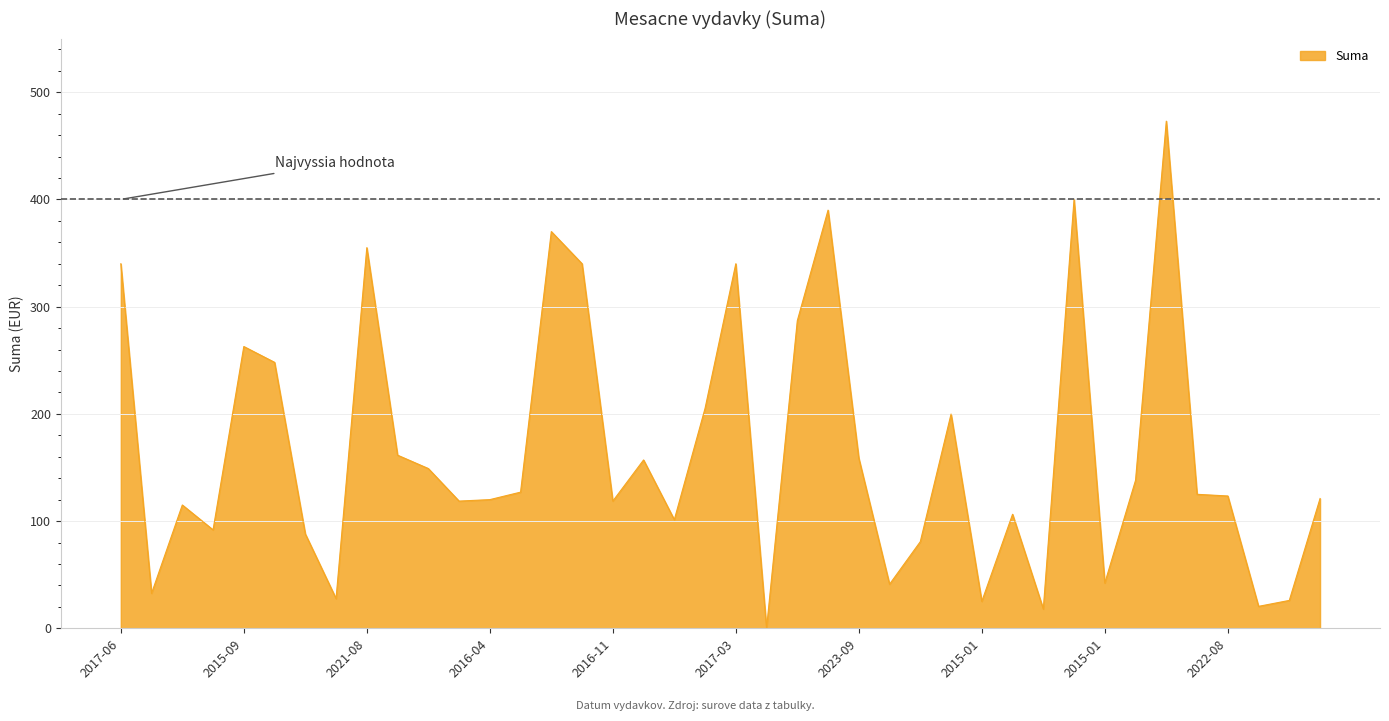

Does the chart display data point markers on the line(s)?

No